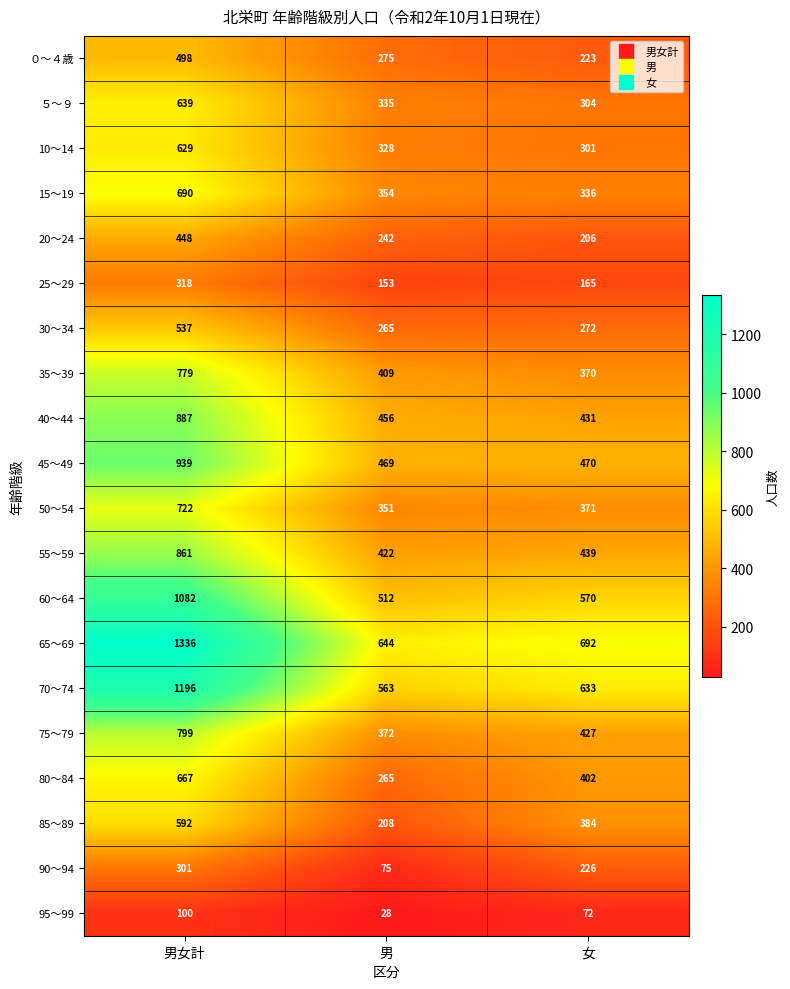

What is the difference between the 30～34 values at 男女計 and 女?

265